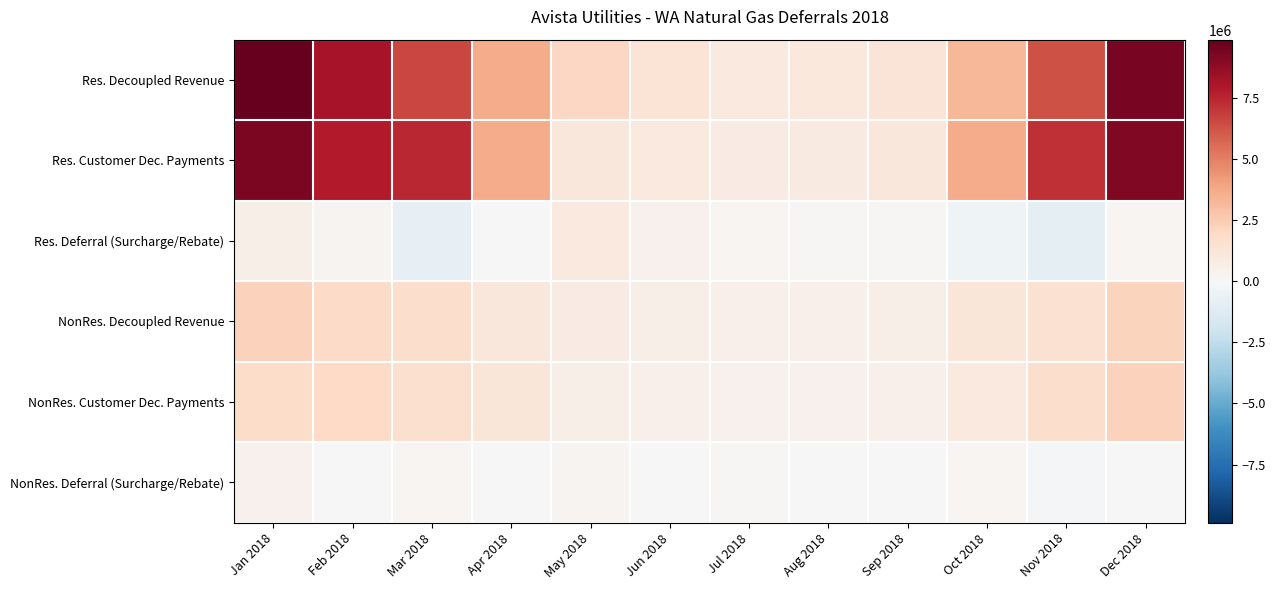

Which series has the largest total across all categories?

Res. Decoupled Revenue